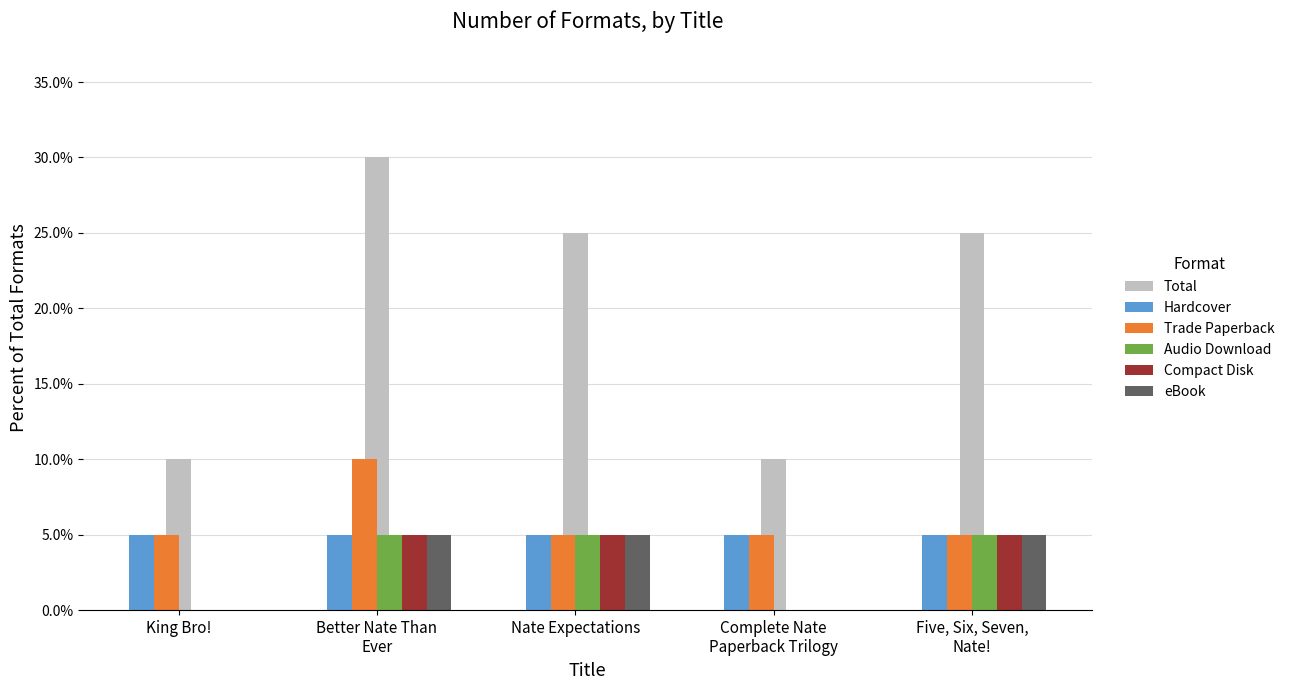

Which series has the largest range (max minus min)?

Total